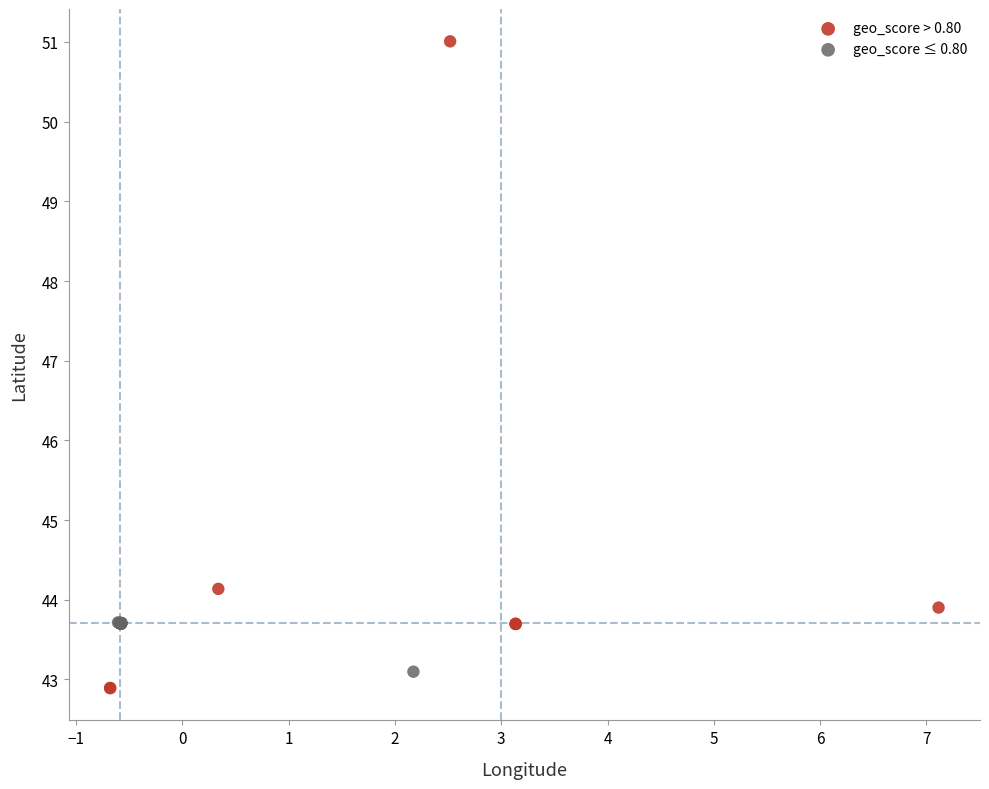

Which series reaches the maximum Y coordinate?

geo_score > 0.80